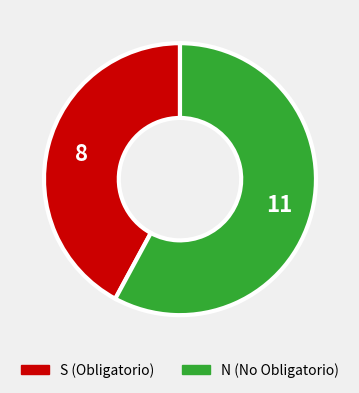

Does S (Obligatorio) account for over 50% of the chart?

No